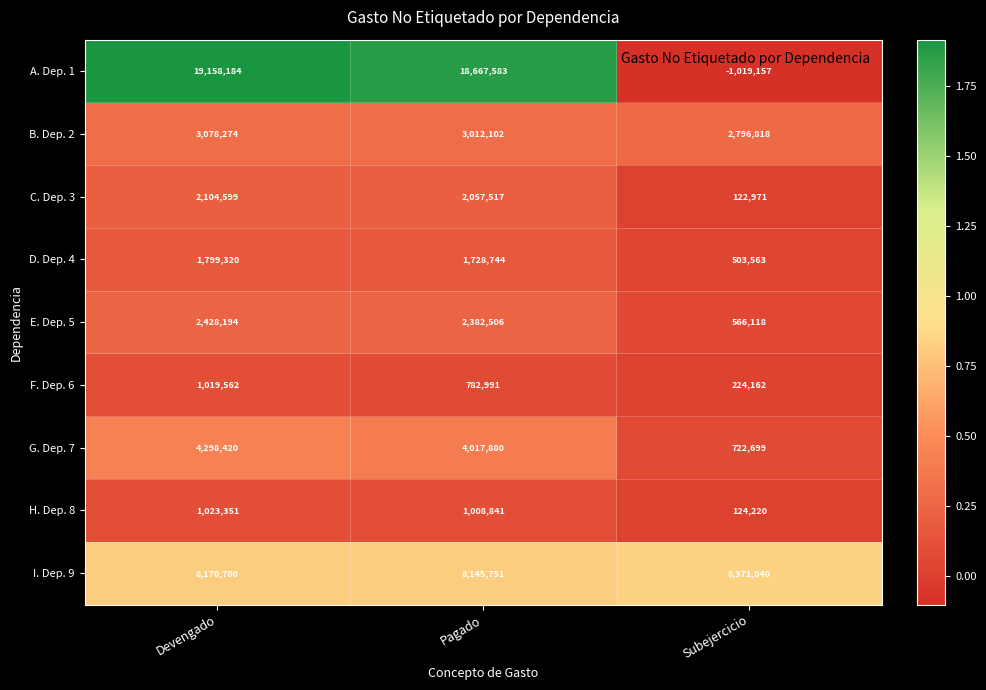

What is the difference between the D. Dep. 4 values at Pagado and Devengado?

70576